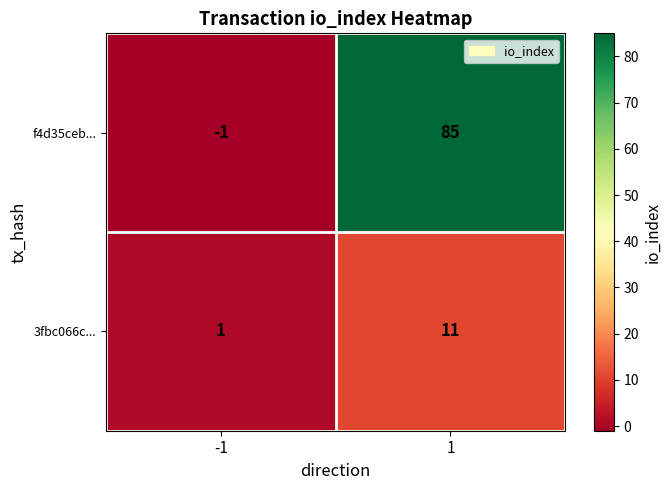

The f4d35ceb... series shows 0 at -1. True or false?

False